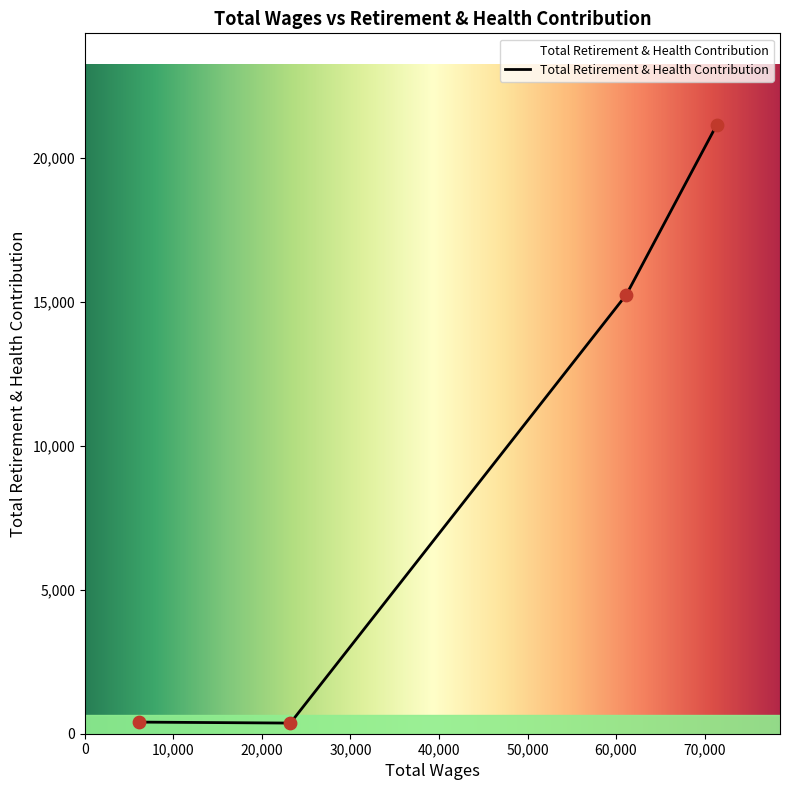

Between 71384.0 and 6129.0, which is larger?

71384.0